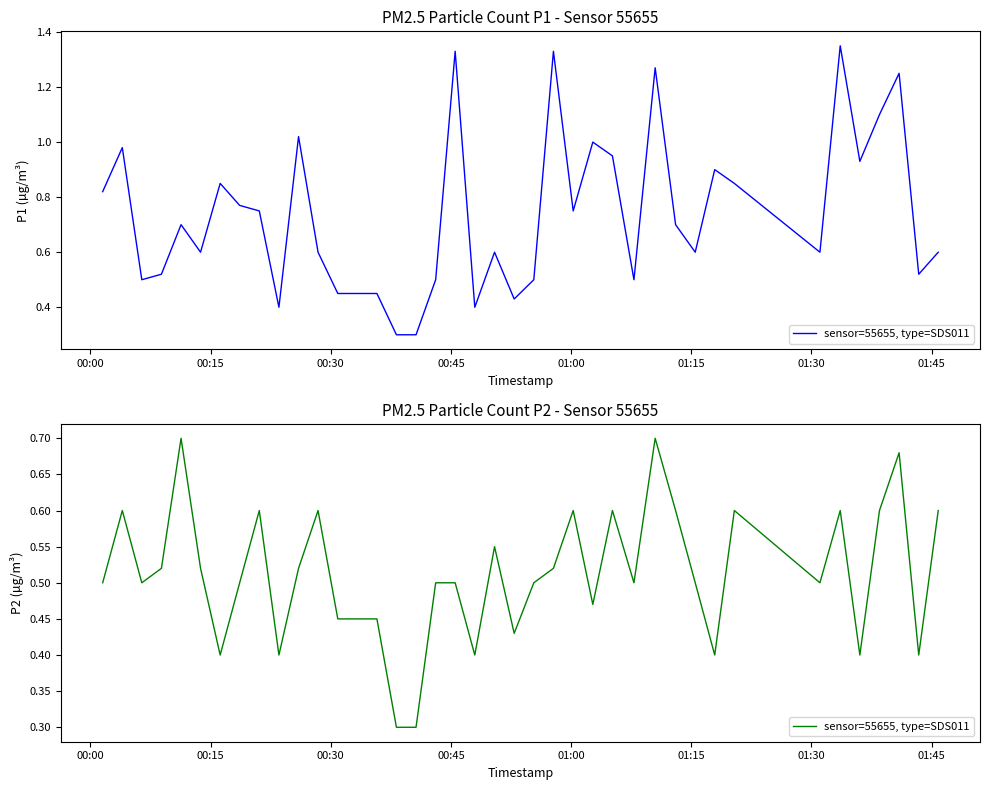

How many interior local valleys (lower than both neighbors) does the data have?

11